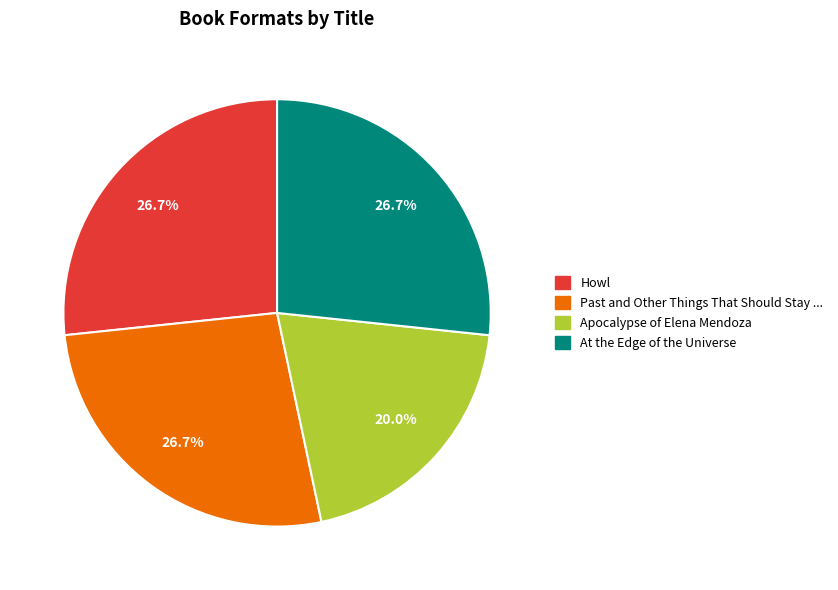

To the nearest percent, what percentage of the pie is At the Edge of the Universe?

27%